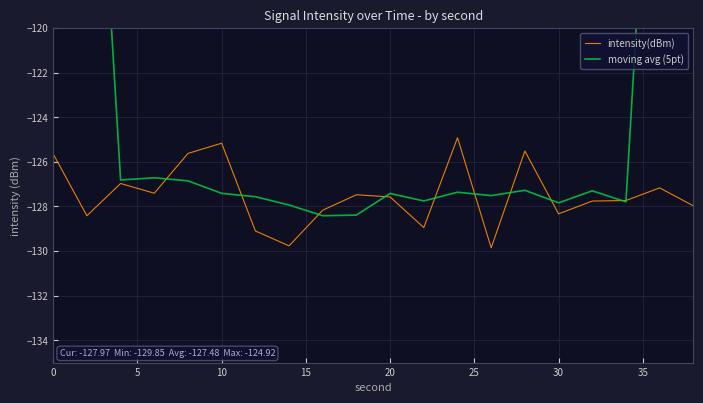

Is this an area chart (filled region under the line)?

No